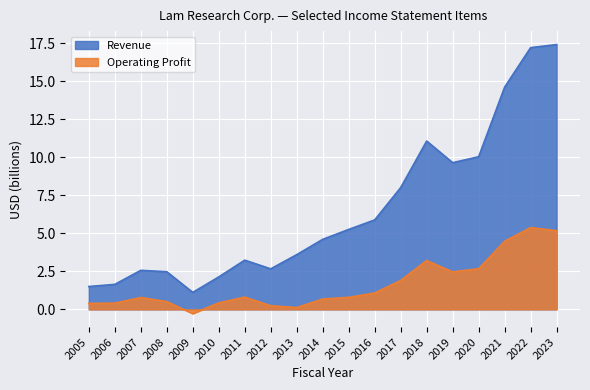

List the labels in order of Revenue value, largest first.

2023, 2022, 2021, 2018, 2020, 2019, 2017, 2016, 2015, 2014, 2013, 2011, 2012, 2007, 2008, 2010, 2006, 2005, 2009